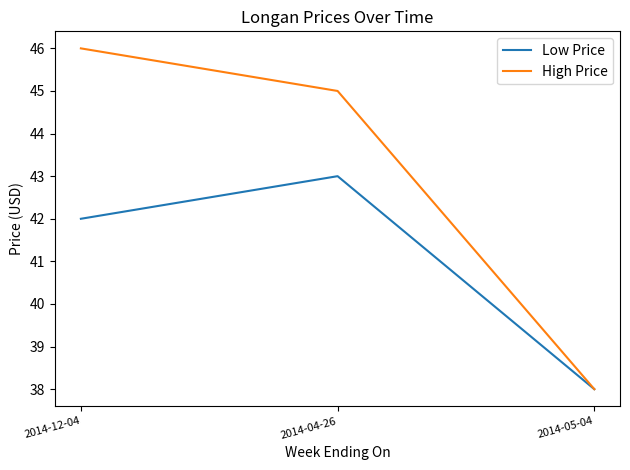

List the labels in order of Low Price value, largest first.

2014-04-26, 2014-12-04, 2014-05-04